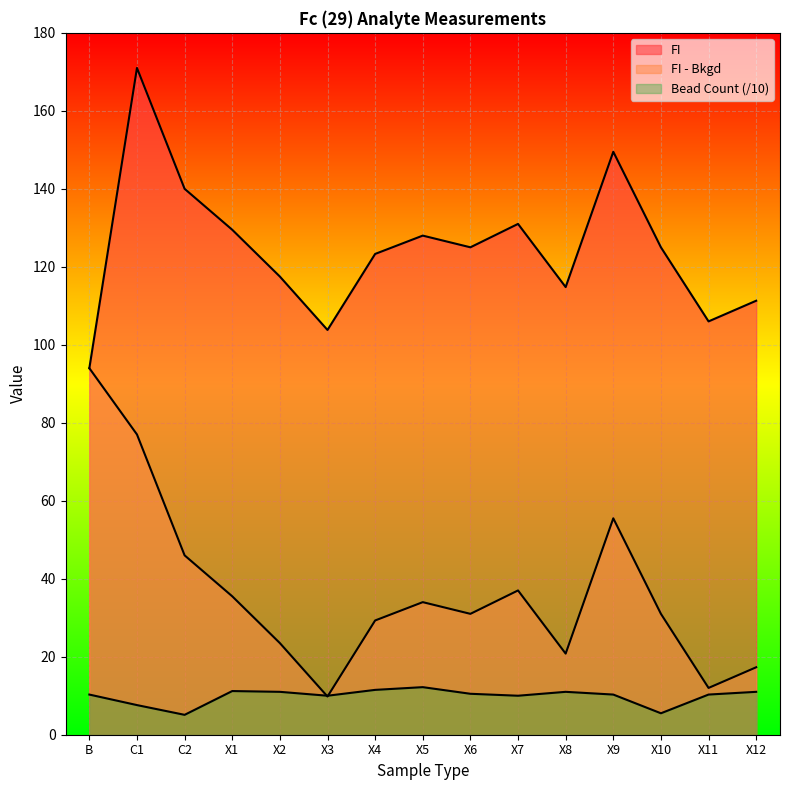

Reading right to left, extract all data points from this chart.

FI: 111.3	106.0	125.0	149.5	114.8	131.0	125.0	128.0	123.3	103.8	117.5	129.5	140.0	171.0	94.0
FI - Bkgd: 17.3	12.0	31.0	55.5	20.8	37.0	31.0	34.0	29.3	9.8	23.5	35.5	46.0	77.0	94.0
Bead Count: 11.0	10.3	5.5	10.3	11.0	10.0	10.5	12.2	11.5	10.0	11.0	11.2	5.1	7.6	10.3